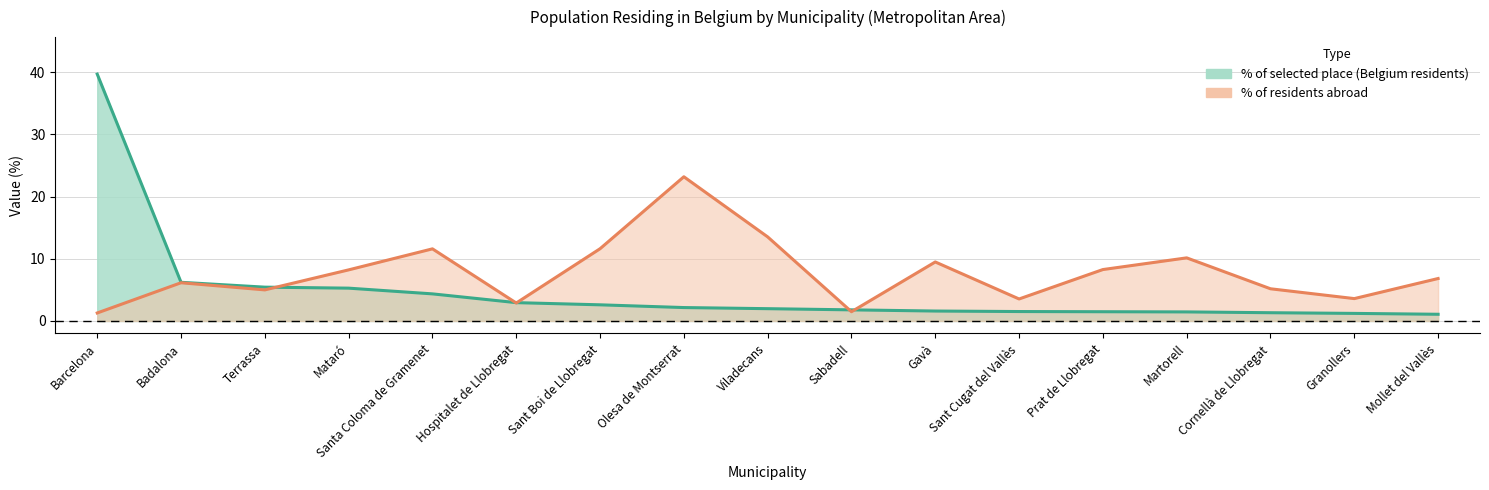

What is the sum of all % of residents abroad values?

132.0